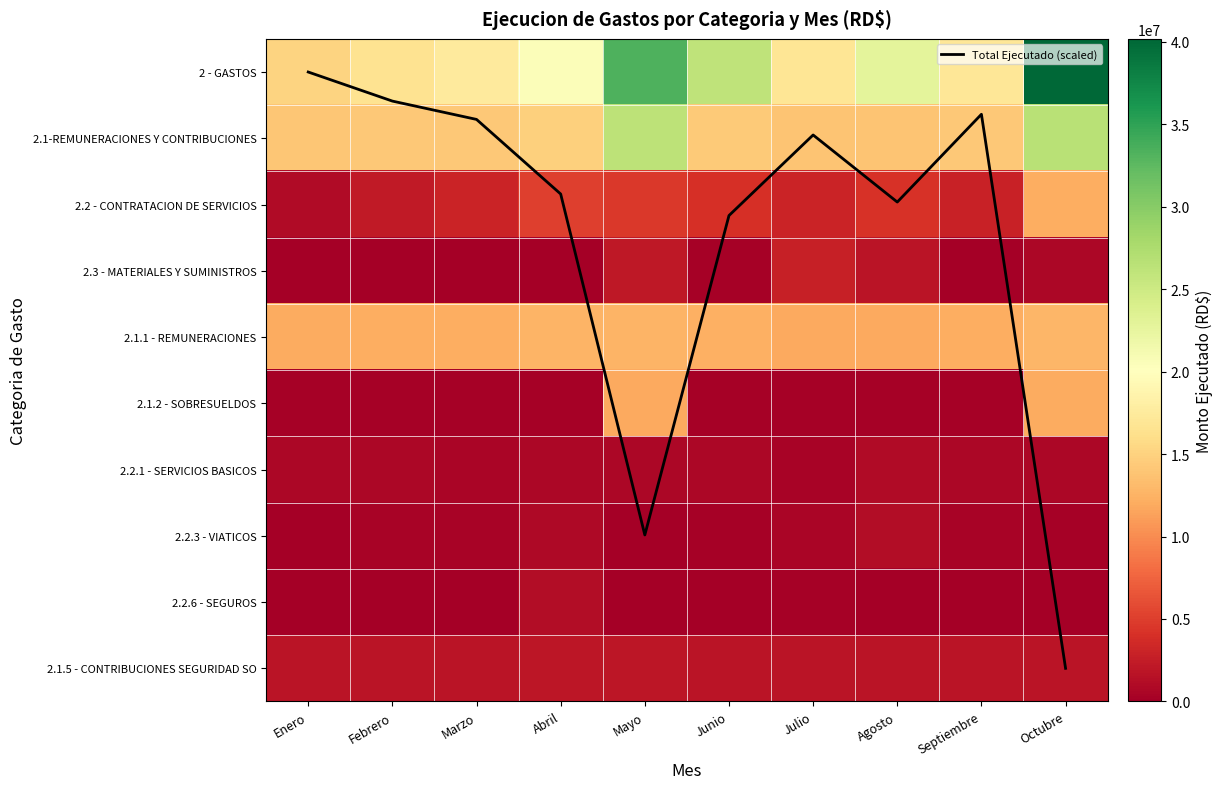

What is the difference between the 2.2.3 - VIATICOS values at Mayo and Enero?

74355.6